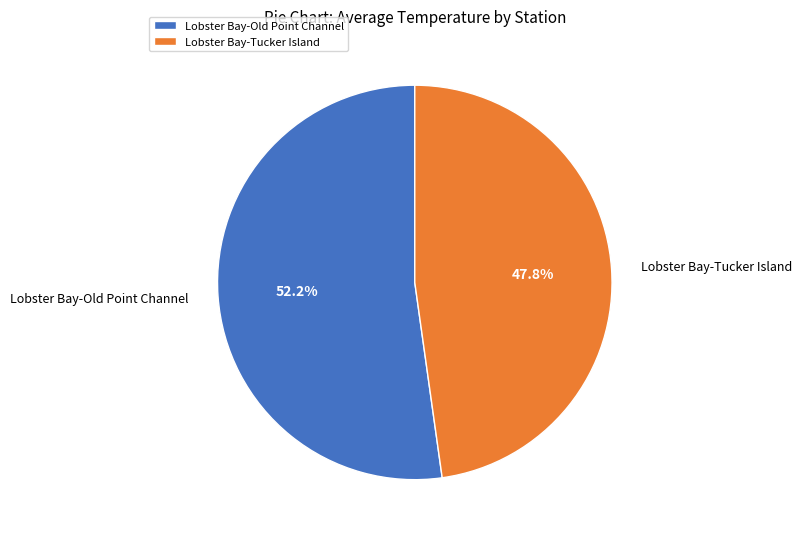

How many segments does this pie chart have?

2